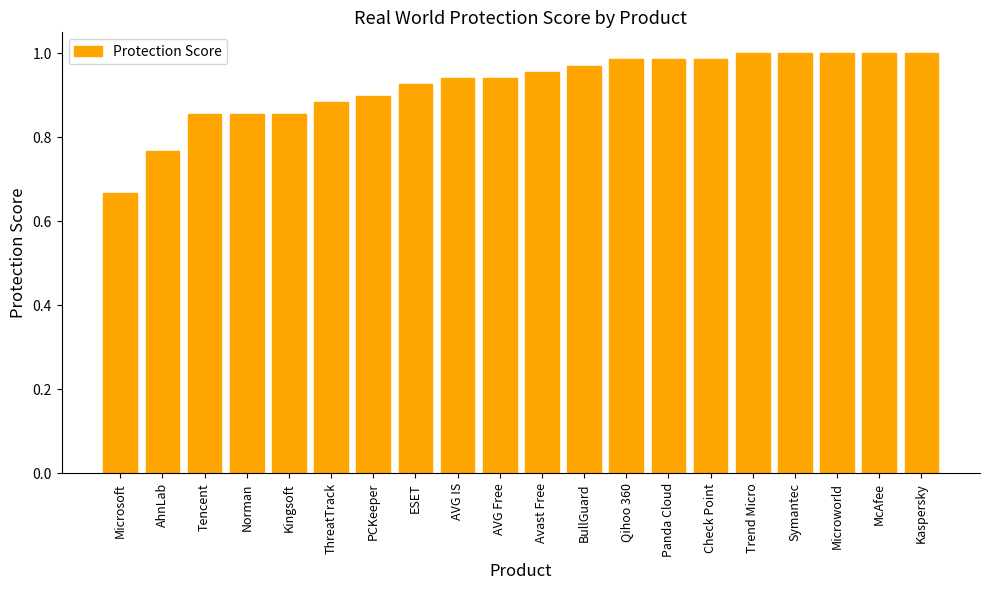

True or false: the data shows 0.5 at PCKeeper.

False